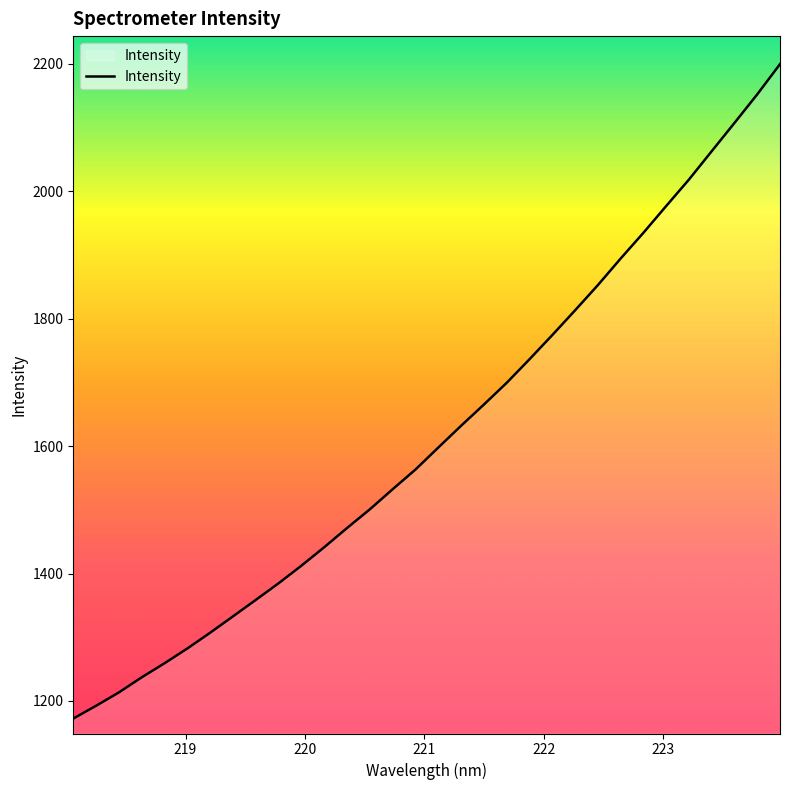

Is this an area chart (filled region under the line)?

No